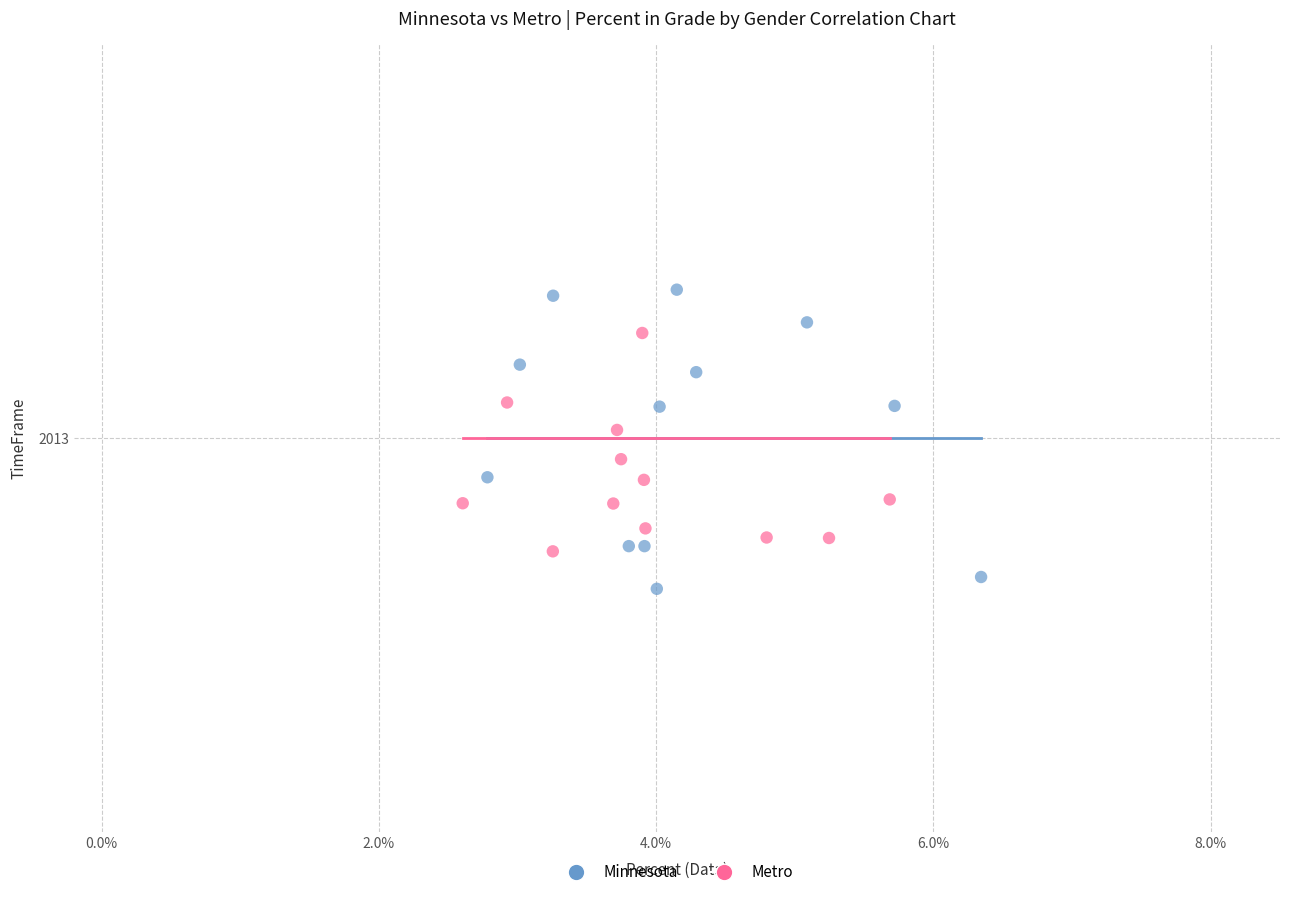

Which series has the largest Y range (max minus min)?

Minnesota